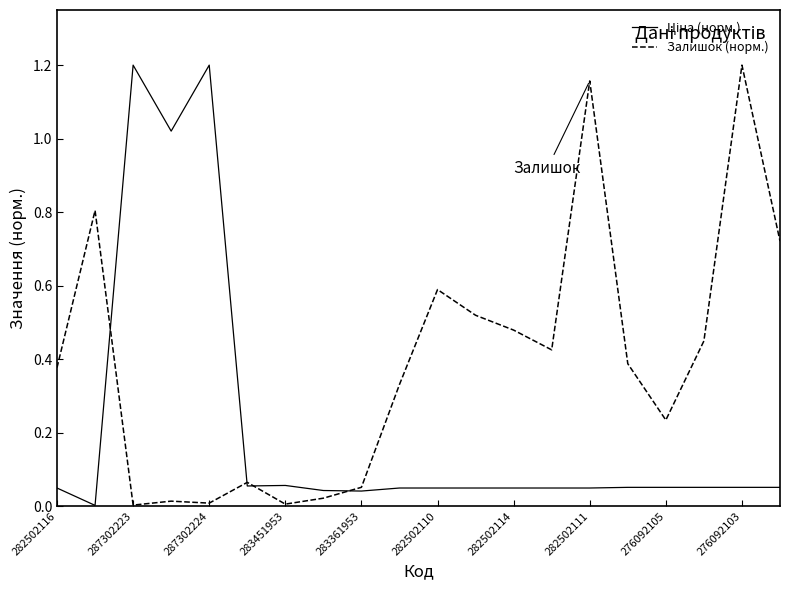

Which series has the largest total across all categories?

Залишок (норм.)